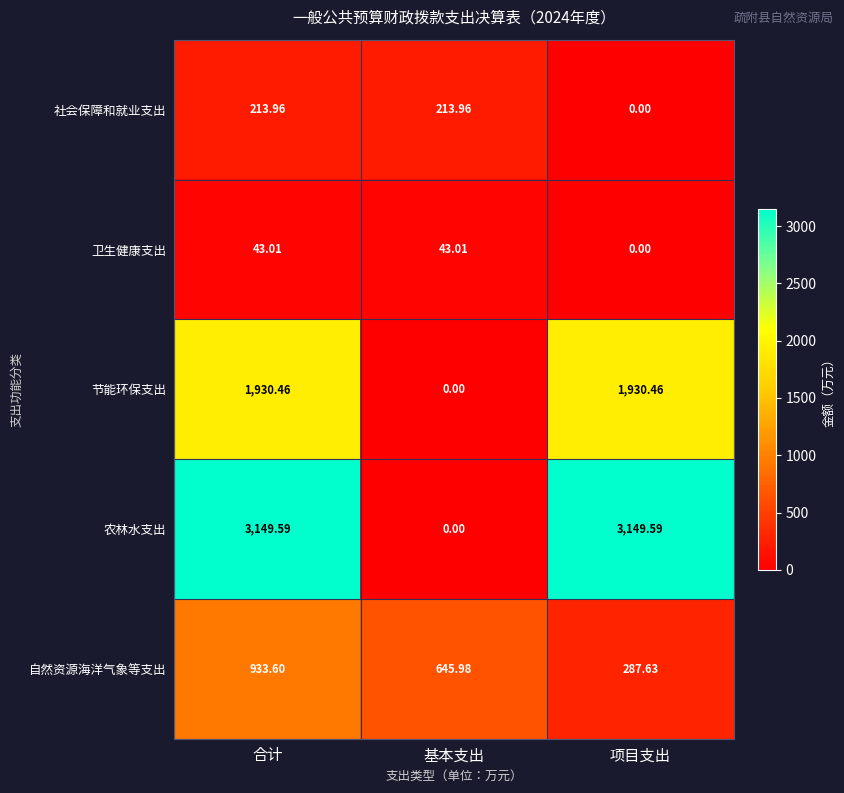

At which label does 节能环保支出 first exceed 1930?

合计